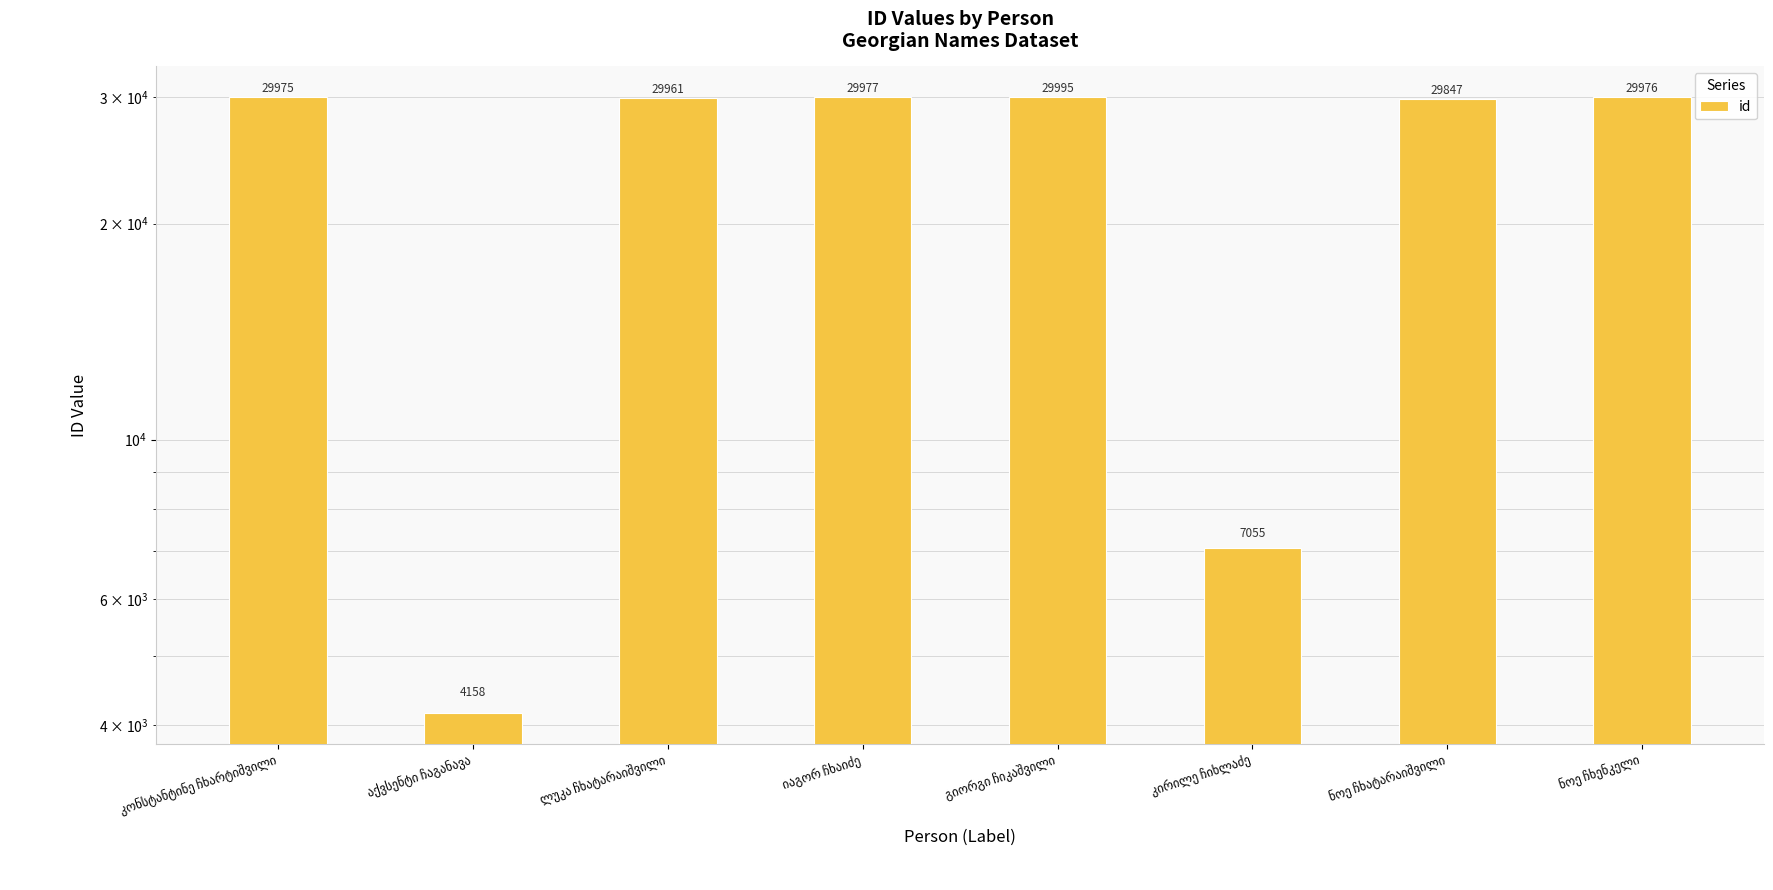

Reading left to right, extract all data points from this chart.

კონსტანტინე ჩხარტიშვილი=29975	აქვსენტი ჩაგანავა=4158	ლუკა ჩხატარაიშვილი=29961	იაგორ ჩხაიძე=29977	გიორგი ჩიკაშვილი=29995	კირილე ჩიხლაძე=7055	ნოე ჩხატარაიშვილი=29847	ნოე ჩხენკელი=29976